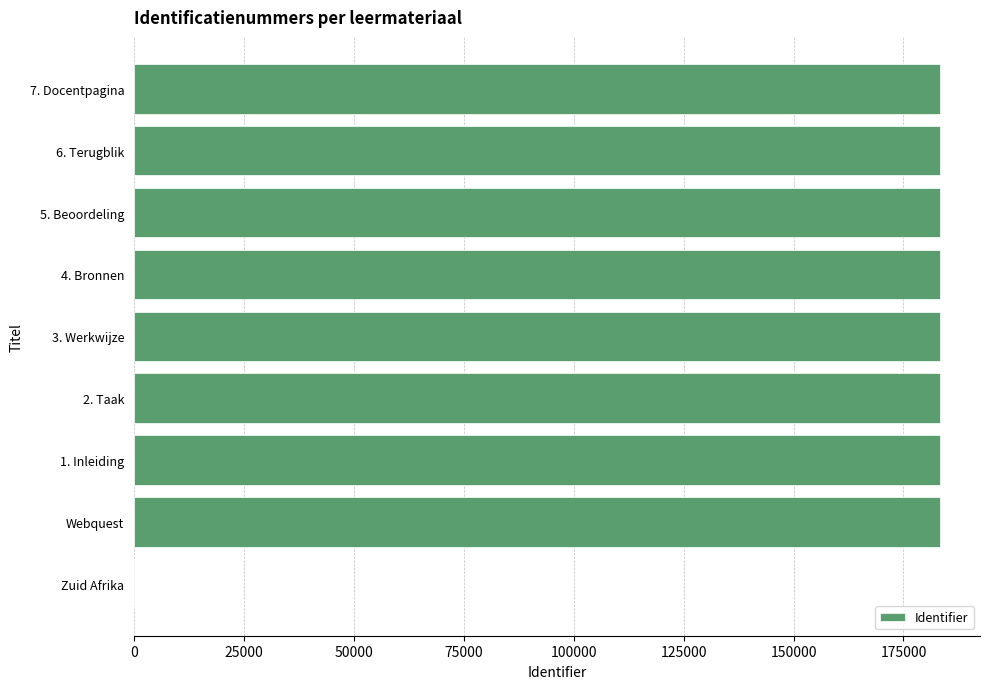

Approximately how many times larger is the value at 6. Terugblik compared to 5. Beoordeling?

1.0